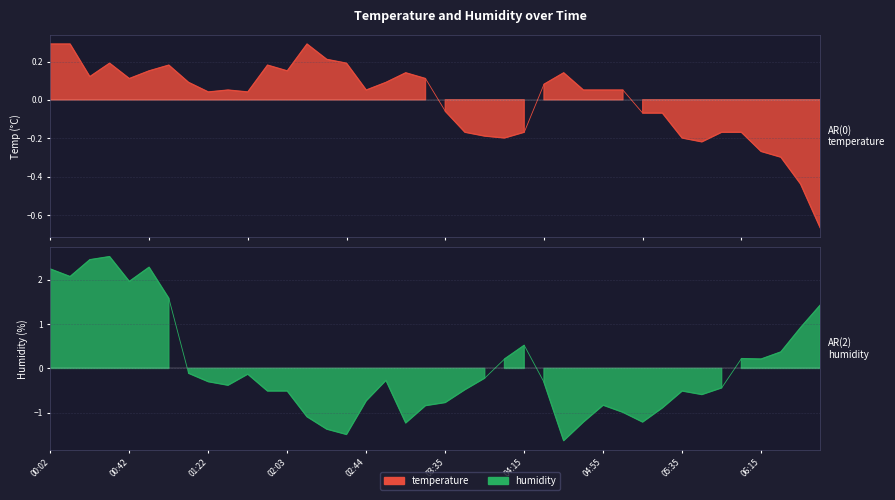

Which has a higher value, 02:03 or 05:35?

02:03